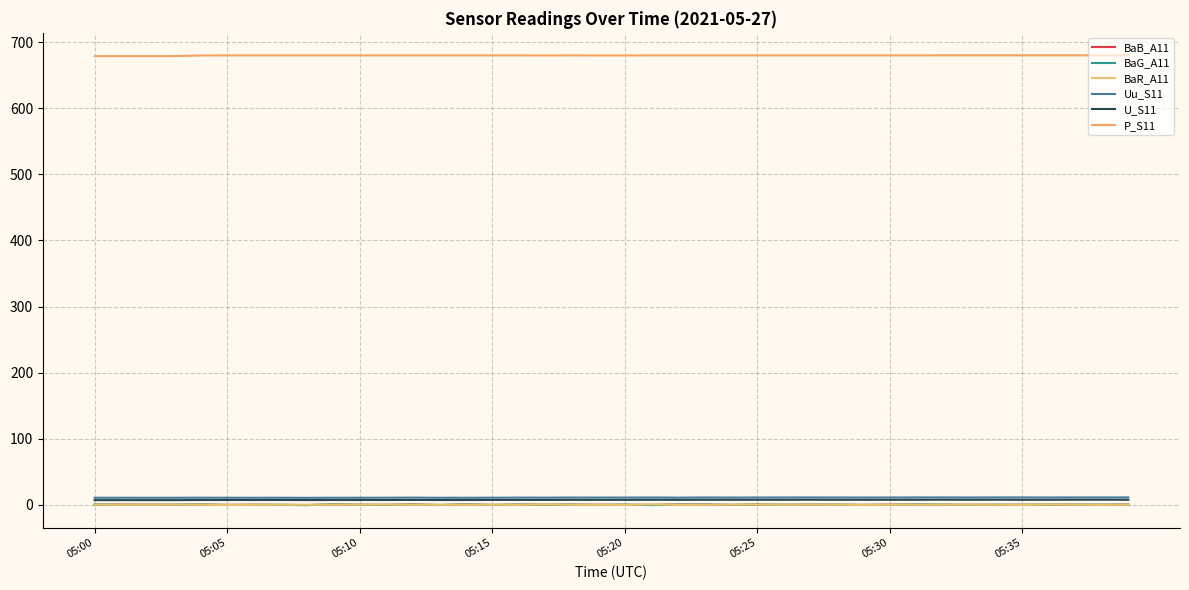

True or false: BaR_A11 and P_S11 intersect in this chart.

False